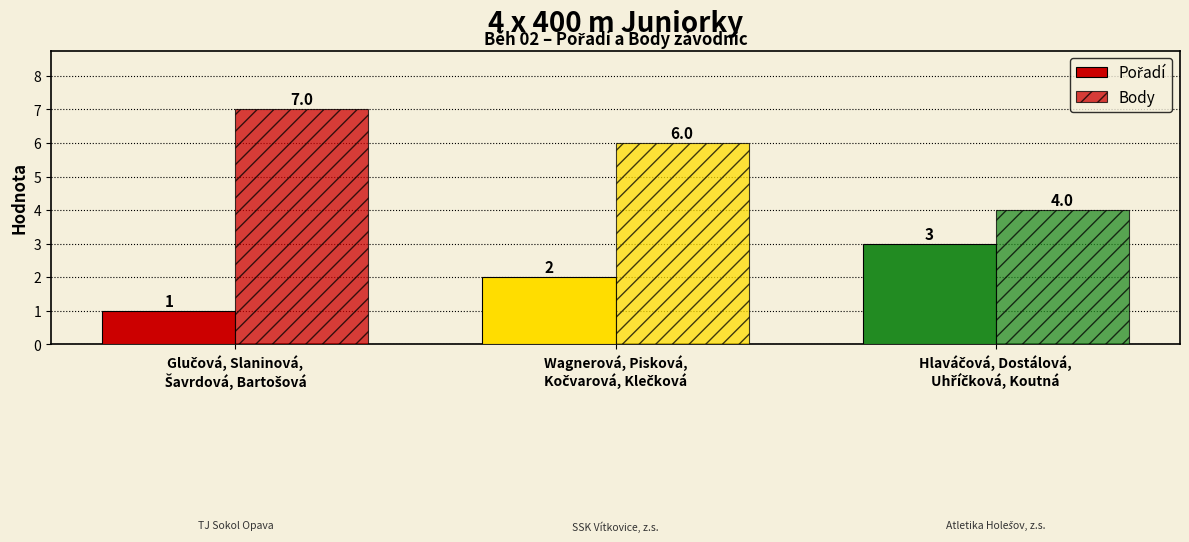

How many distinct data groups are displayed?

2